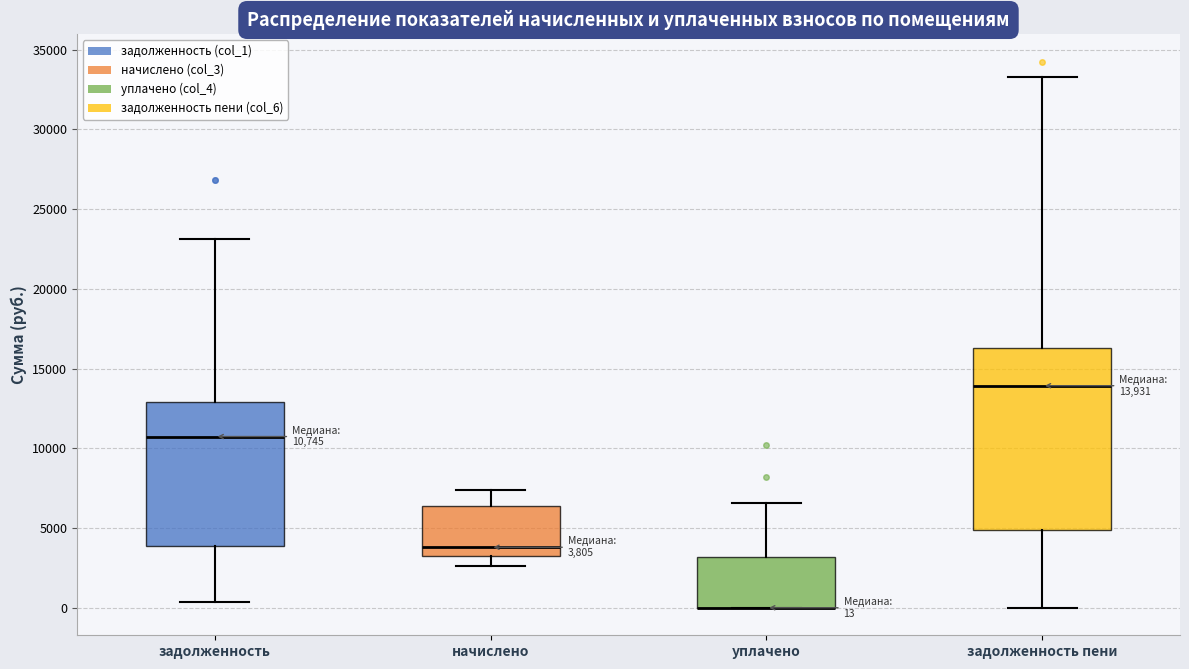

Which box is the tallest, from its lower edge to its upper edge?

задолженность пени